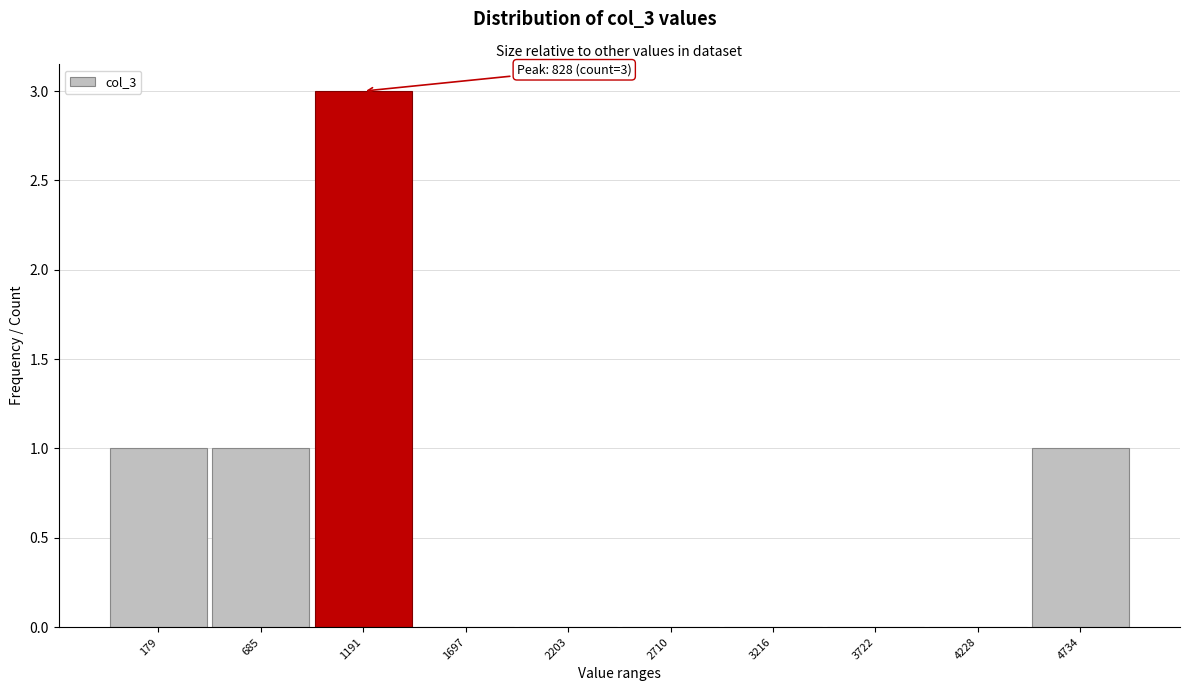

Reading right to left, what are all the values shown in this chart?

4734=1	4228=0	3722=0	3216=0	2710=0	2203=0	1697=0	1191=3	685=1	179=1